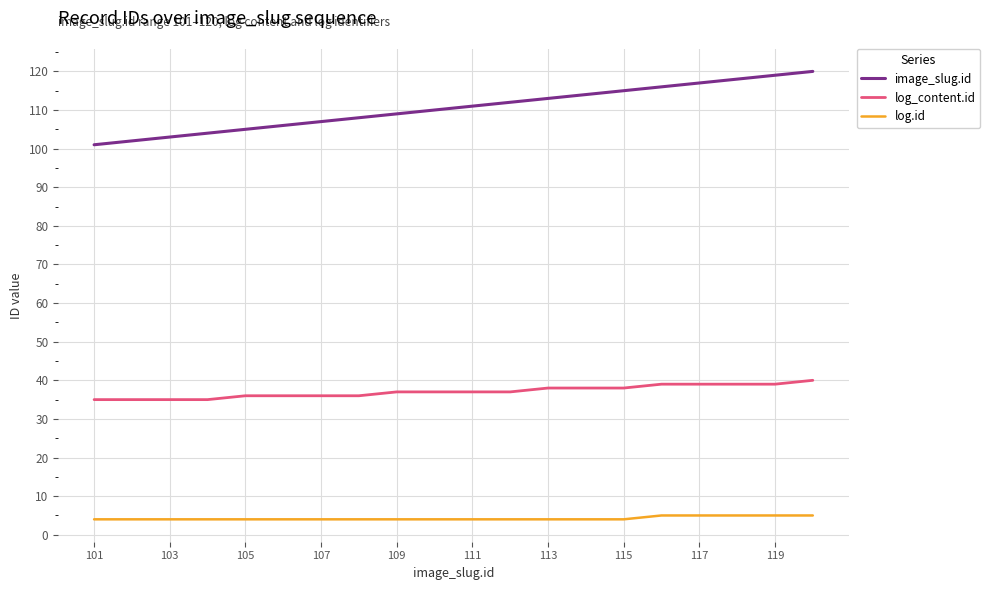

List the series in order of their overall mean, lowest first.

log.id, log_content.id, image_slug.id